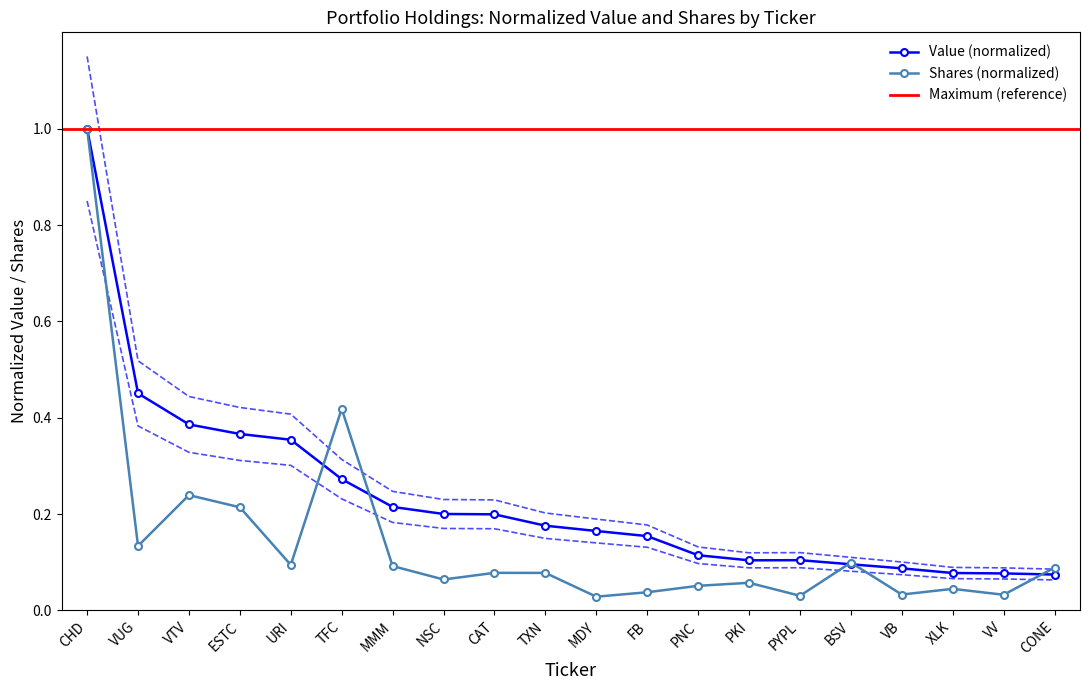

Is the value of Shares at TXN greater than the value of Value at PYPL?

No